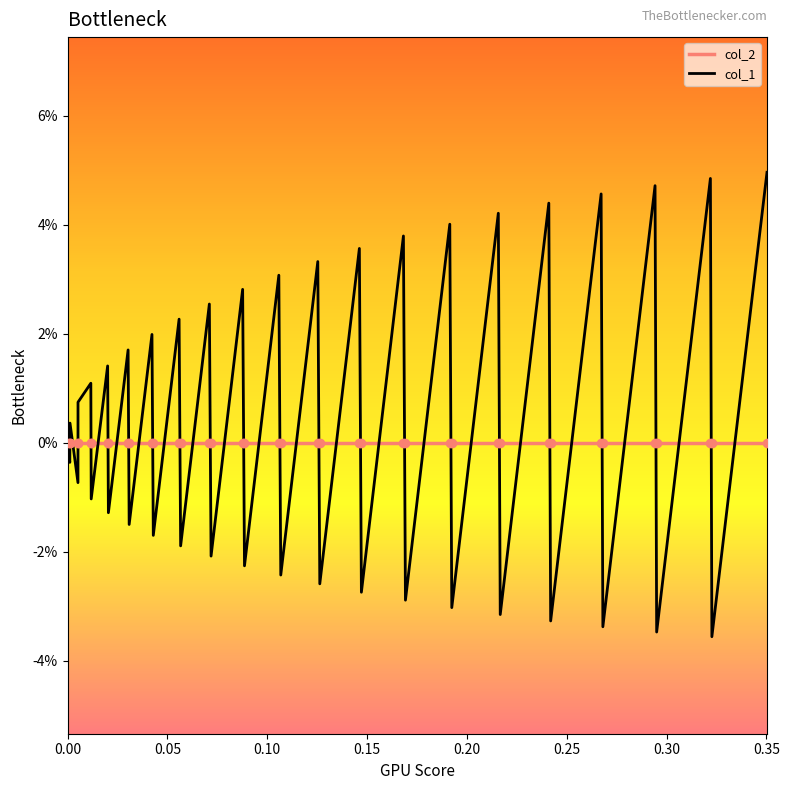

At how many categories does at least one series exceed 0?

20